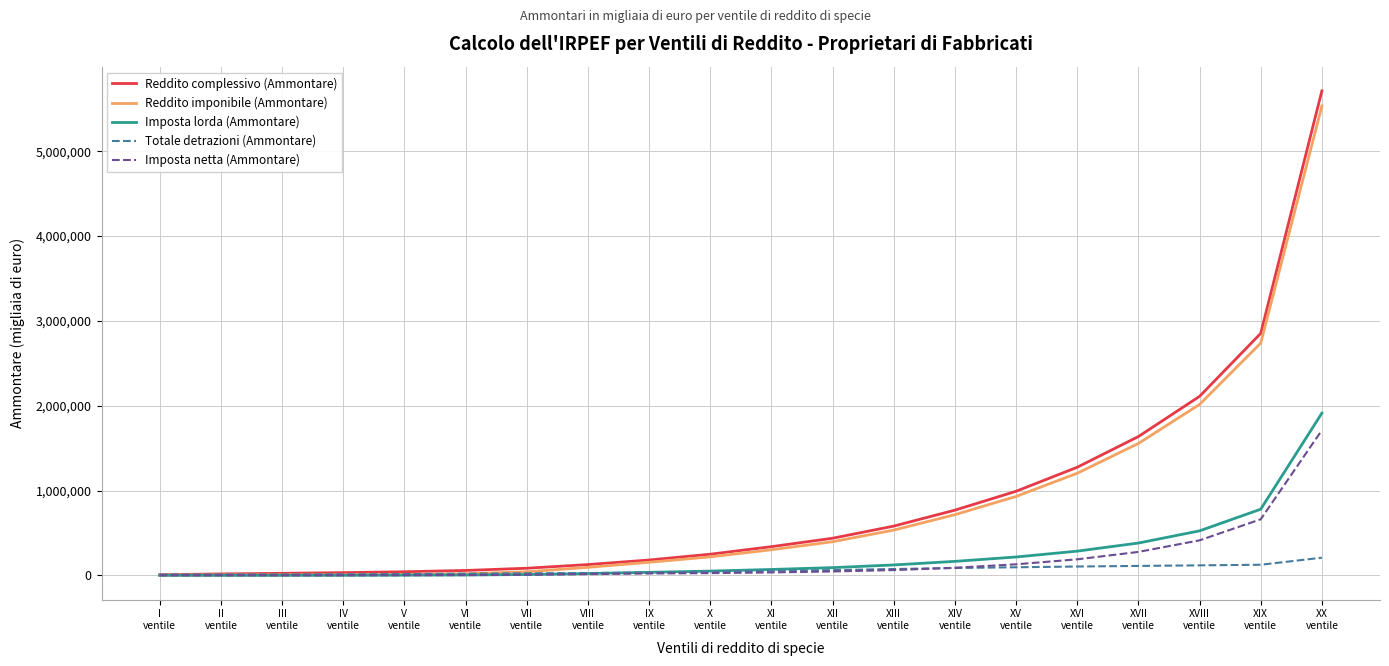

What is the difference between the maximum and minimum values in the Reddito imponibile (Ammontare) series?

5529612